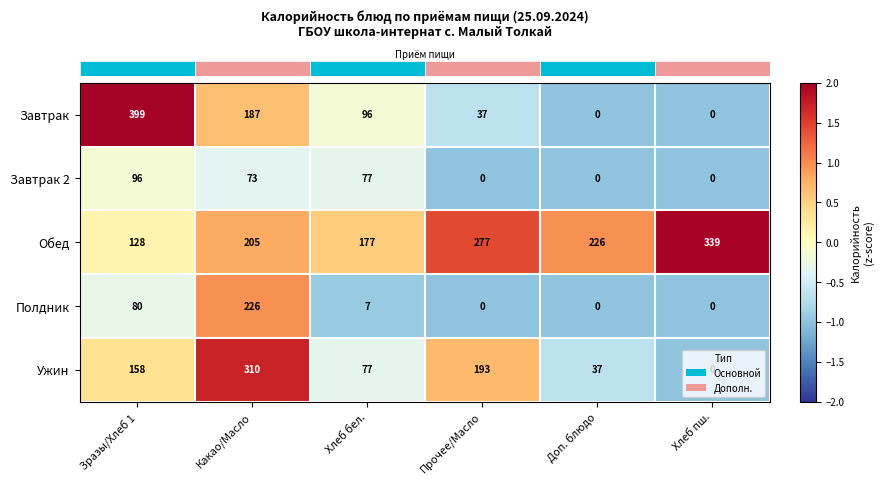

What is the spread (max minus min) of values at Прочее/Масло?

277